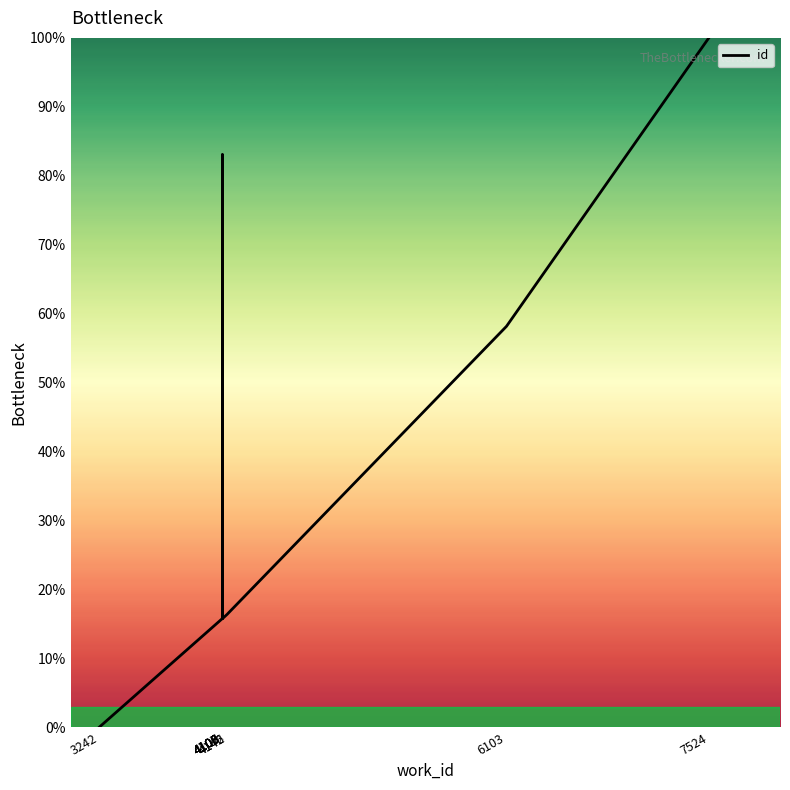

What is the change in value from 4109 to 7524?

+84.2